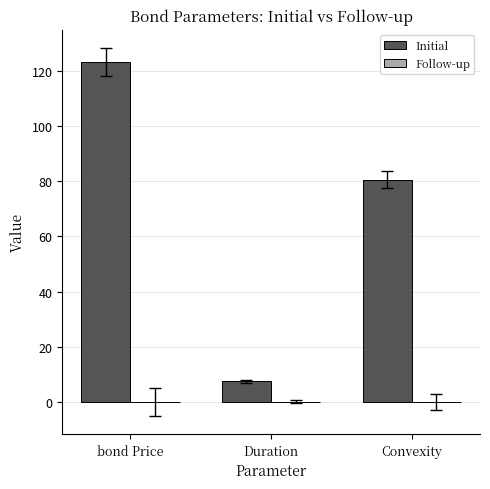

Are the bars horizontal?

No